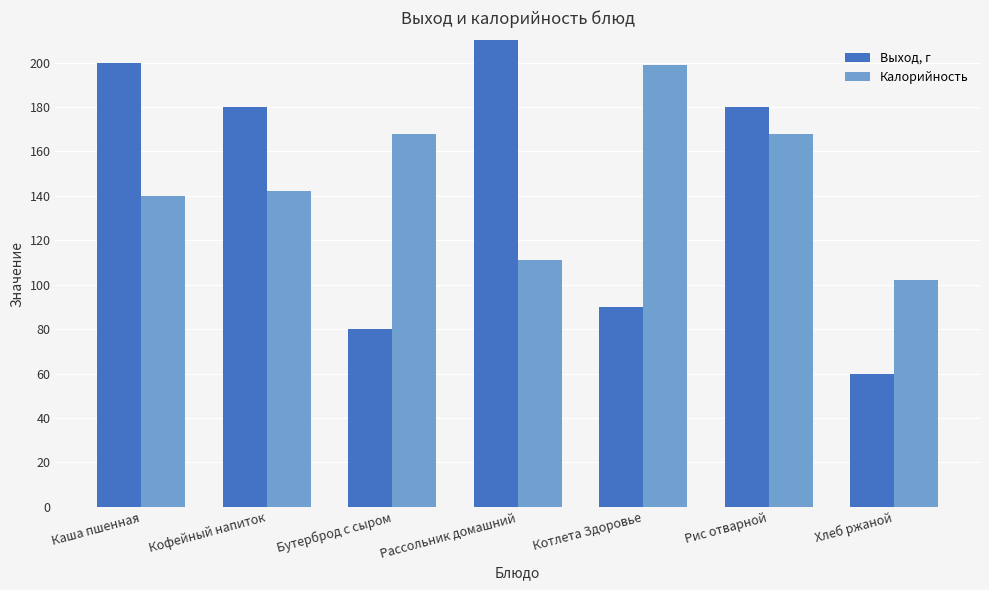

What is the label of the 7th bar from the left?

Хлеб ржаной